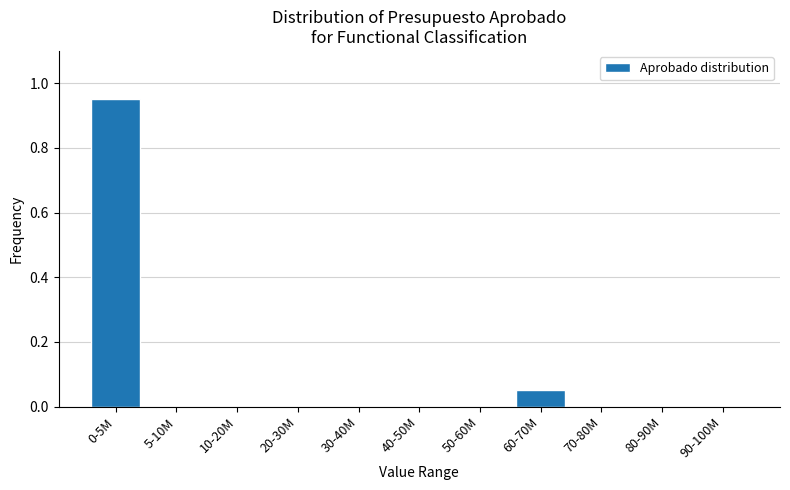

At which category does the chart reach its peak across all series?

0-5M